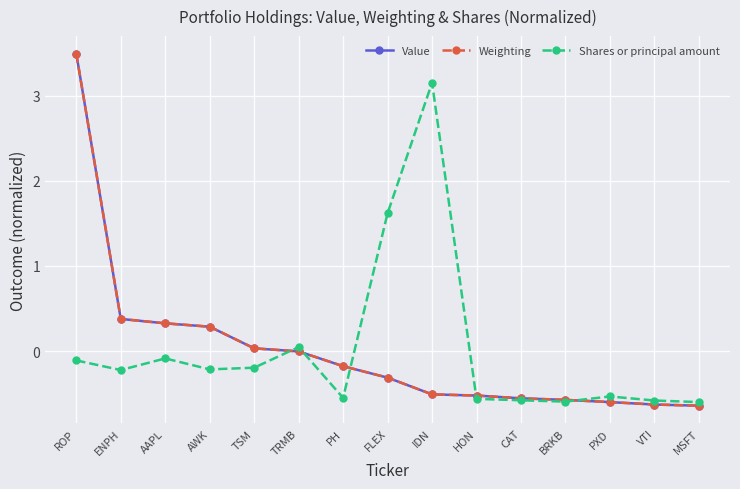

Is this an area chart (filled region under the line)?

No